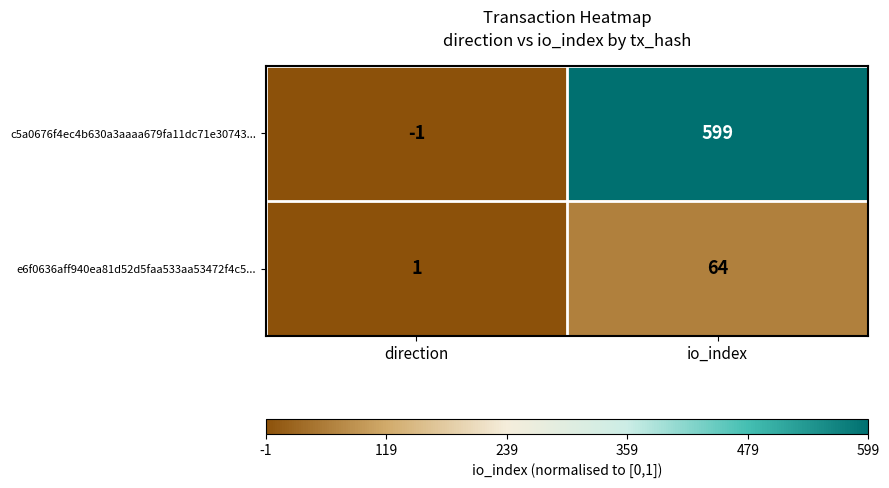

Reading left to right, transcribe all the data shown in this chart.

c5a0676f4ec4b630a3aaaa679fa11dc71e30743...: -1	599
e6f0636aff940ea81d52d5faa533aa53472f4c5...: 1	64